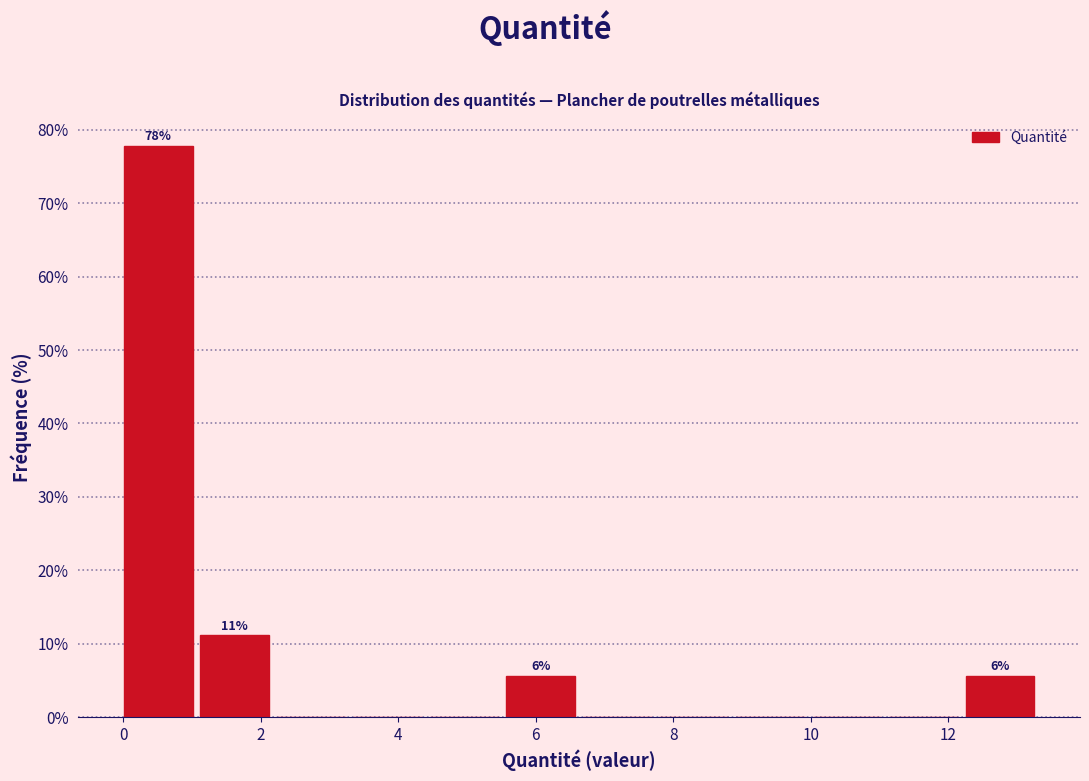

Which range on the x-axis has the tallest bar?

0.0 to 1.2